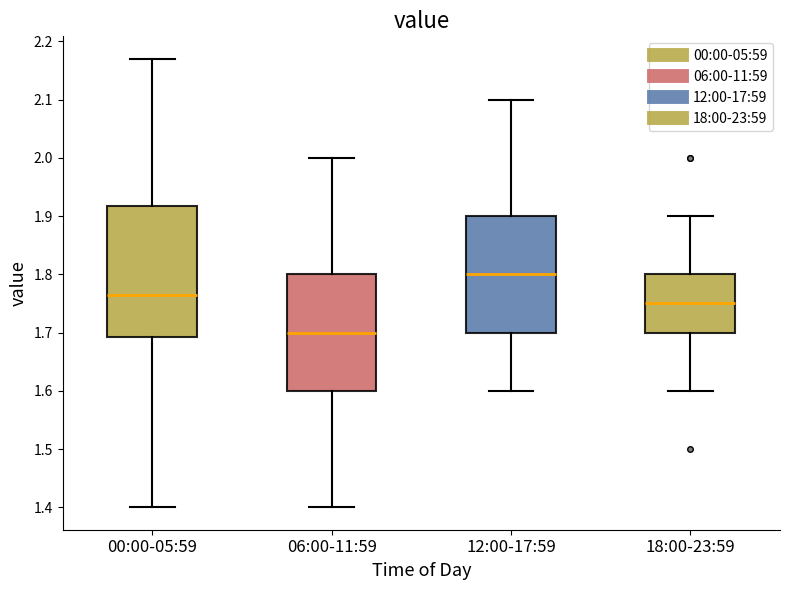

Reading left to right, transcribe this box plot: for each box, give where its median line is, the range the box spans, and where its two whiskers end, as read against the y-axis. The values are not printed on the chart, so give them approximately, as read against the axis.

00:00-05:59: median 1.77, box 1.69 to 1.92, whiskers 1.40 to 2.17
06:00-11:59: median 1.70, box 1.60 to 1.80, whiskers 1.40 to 2.00
12:00-17:59: median 1.80, box 1.70 to 1.90, whiskers 1.60 to 2.10
18:00-23:59: median 1.75, box 1.70 to 1.80, whiskers 1.60 to 1.90